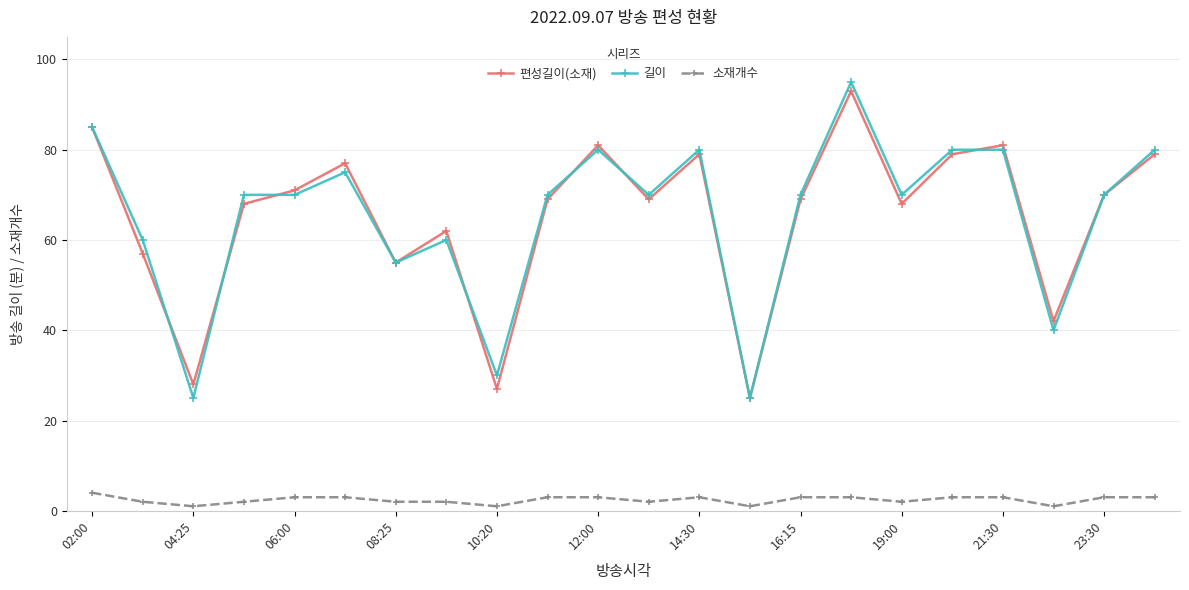

What is the value of the 편성길이(소재) point at the 7th from the left?

55